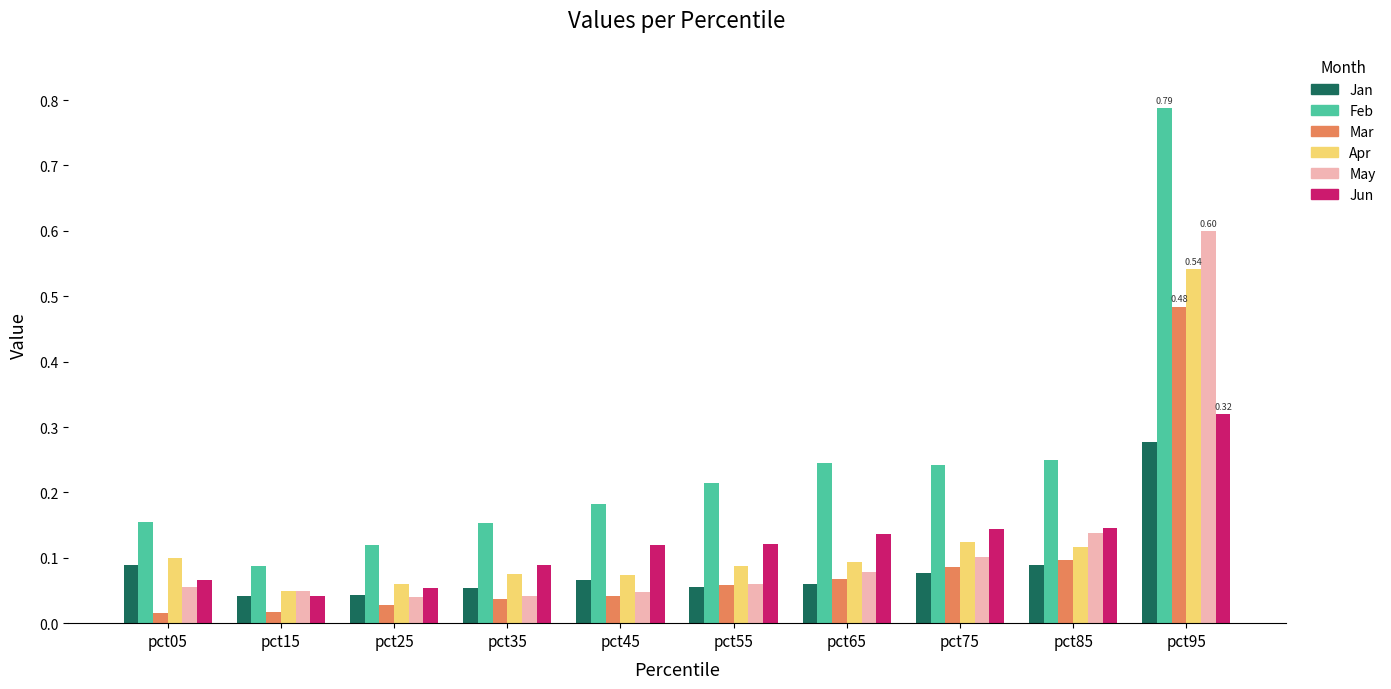

At which category is the sum across all series the highest?

pct95